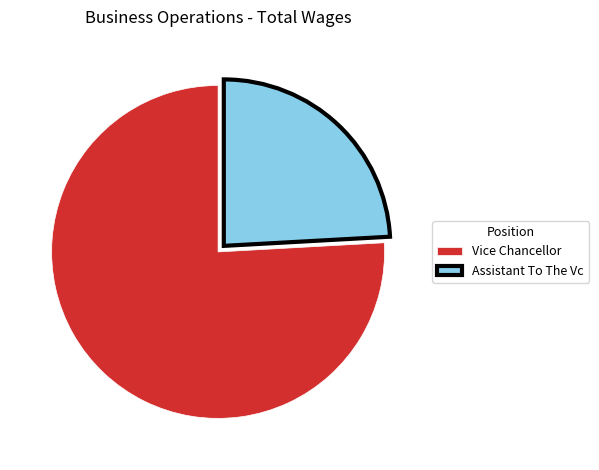

What is the ratio of the value at Vice Chancellor to the value at Assistant To The Vc?

3.1